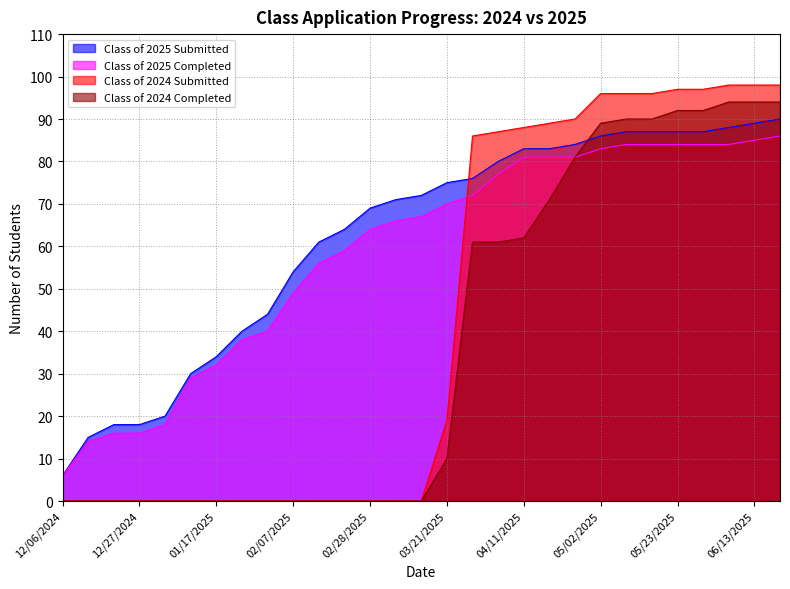

What is the label of the 29th point from the left?

06/20/2025